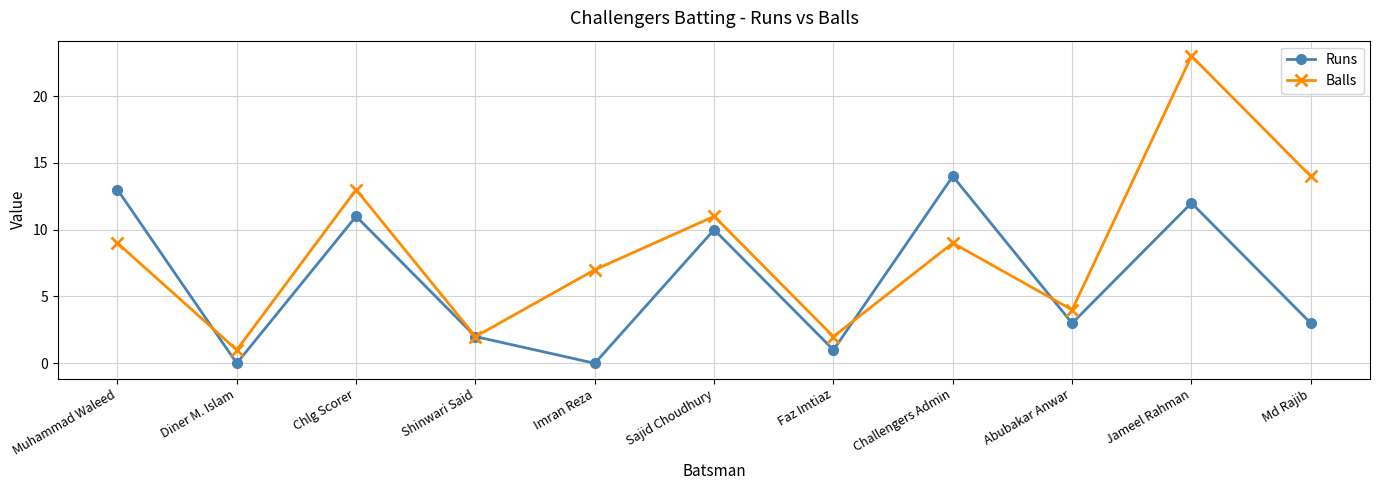

At which category is the sum across all series the highest?

Jameel Rahman